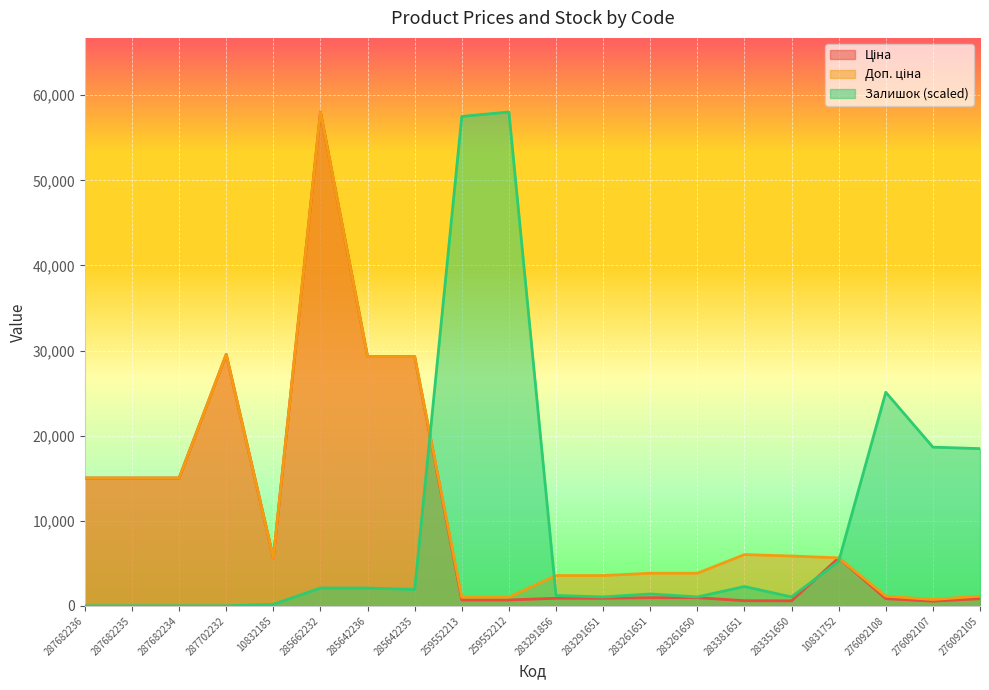

How many interior local valleys does the Залишок series have?

4